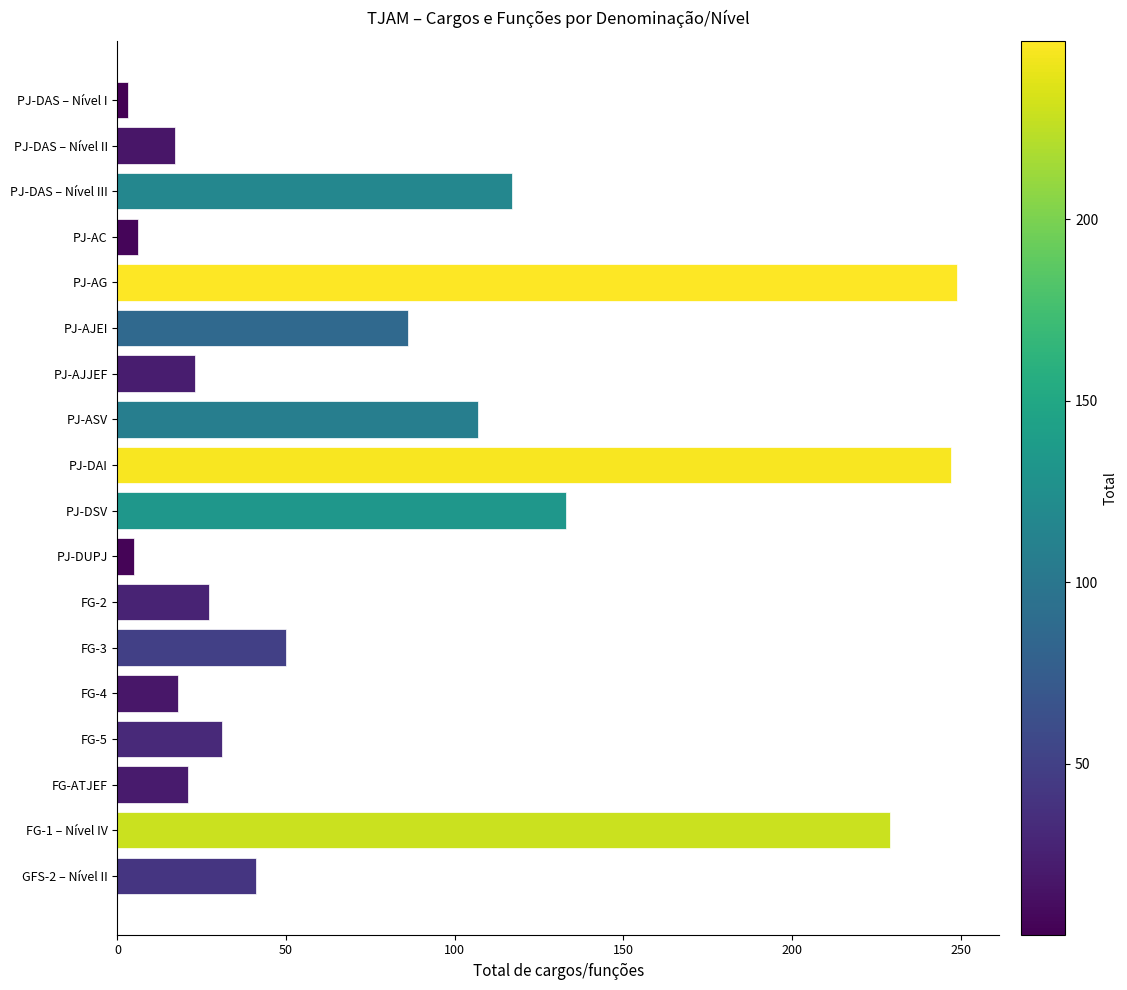

What is the maximum value shown in the chart?

249